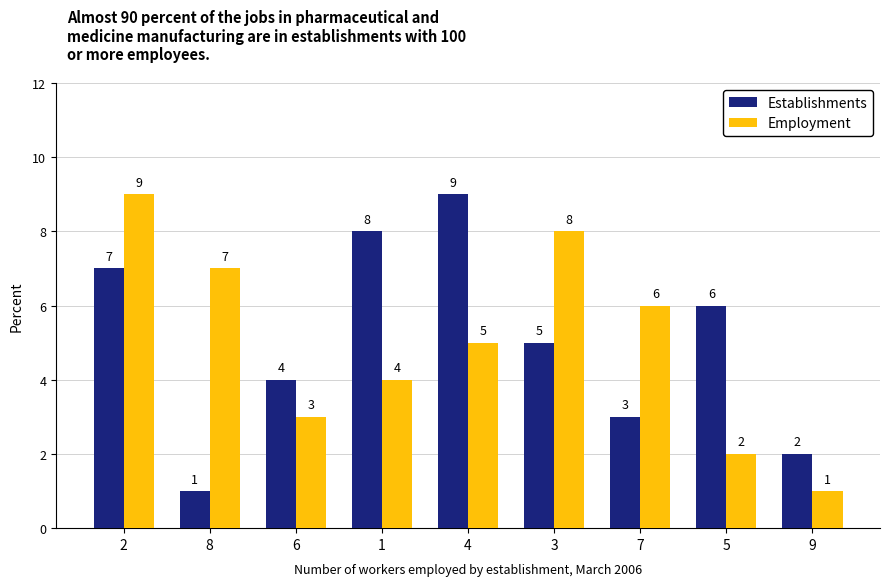

Count the Employment values in the range 3 to 7.

5